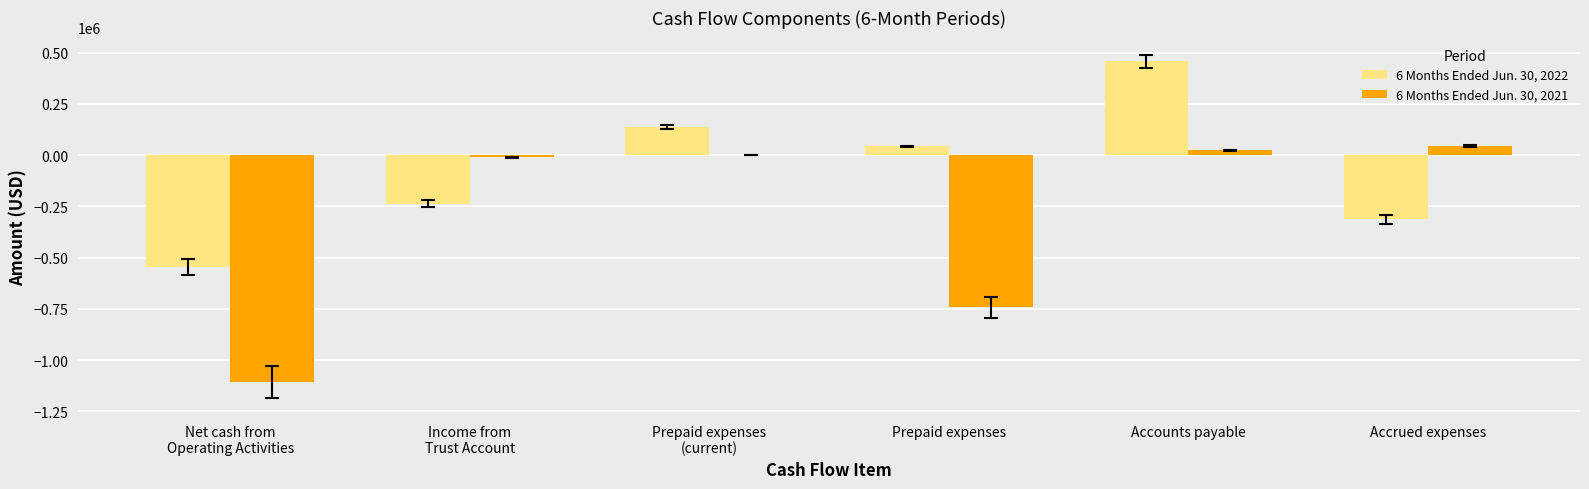

What is the maximum value shown in the chart?

458395